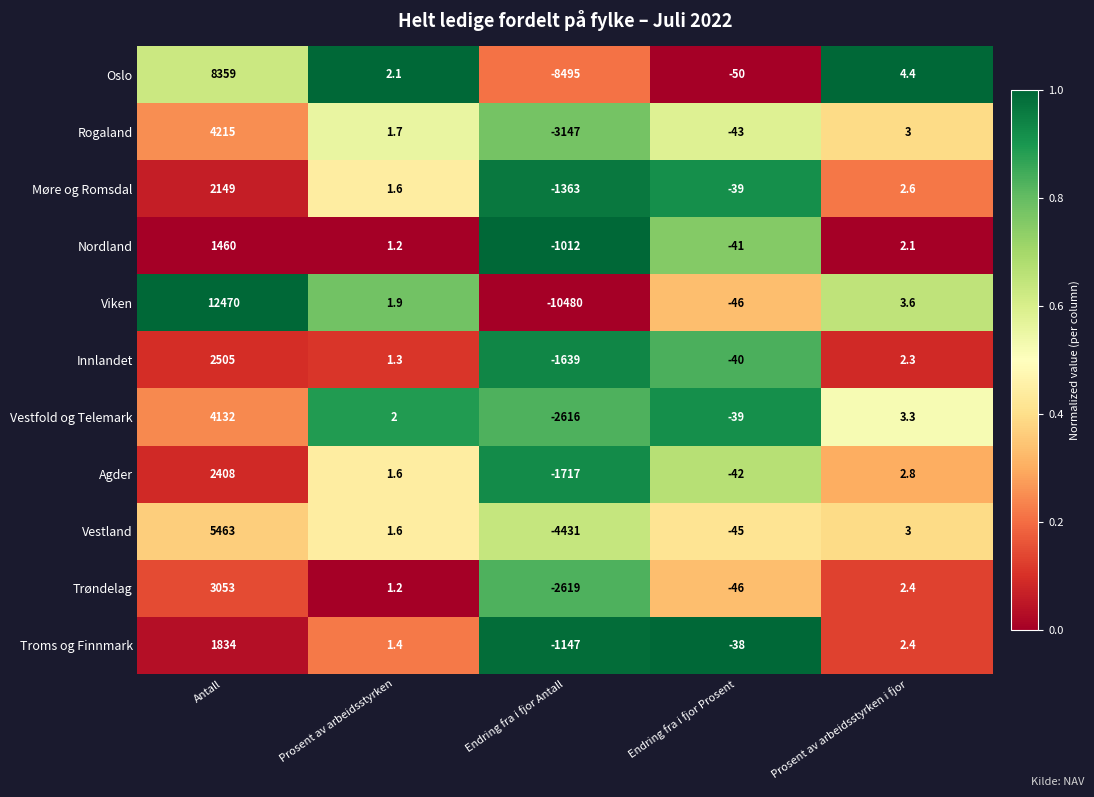

What is the sum of all Vestfold og Telemark values?

1482.3